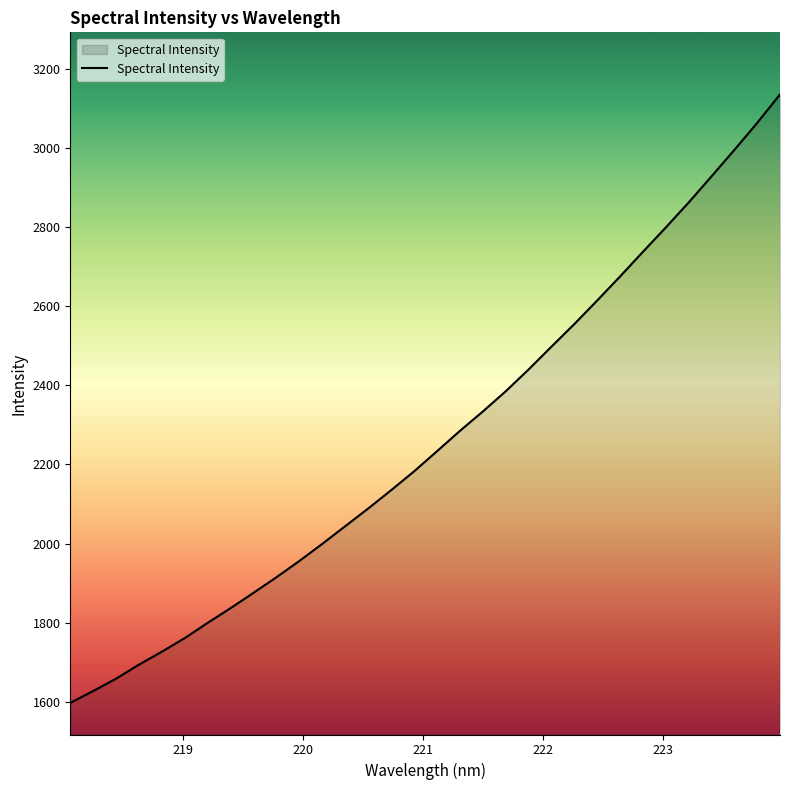

What is the greatest value displayed?

3135.0